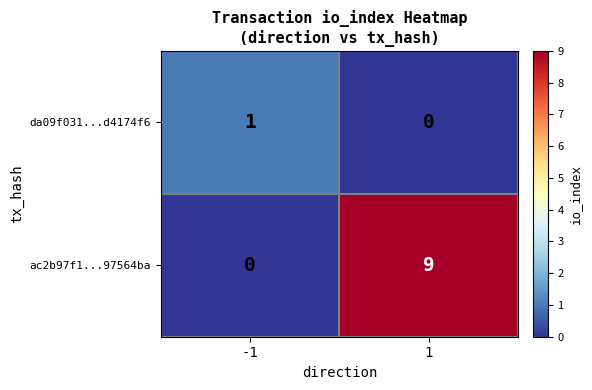

Rank the series at -1 from lowest to highest value.

ac2b97f1...97564ba, da09f031...d4174f6